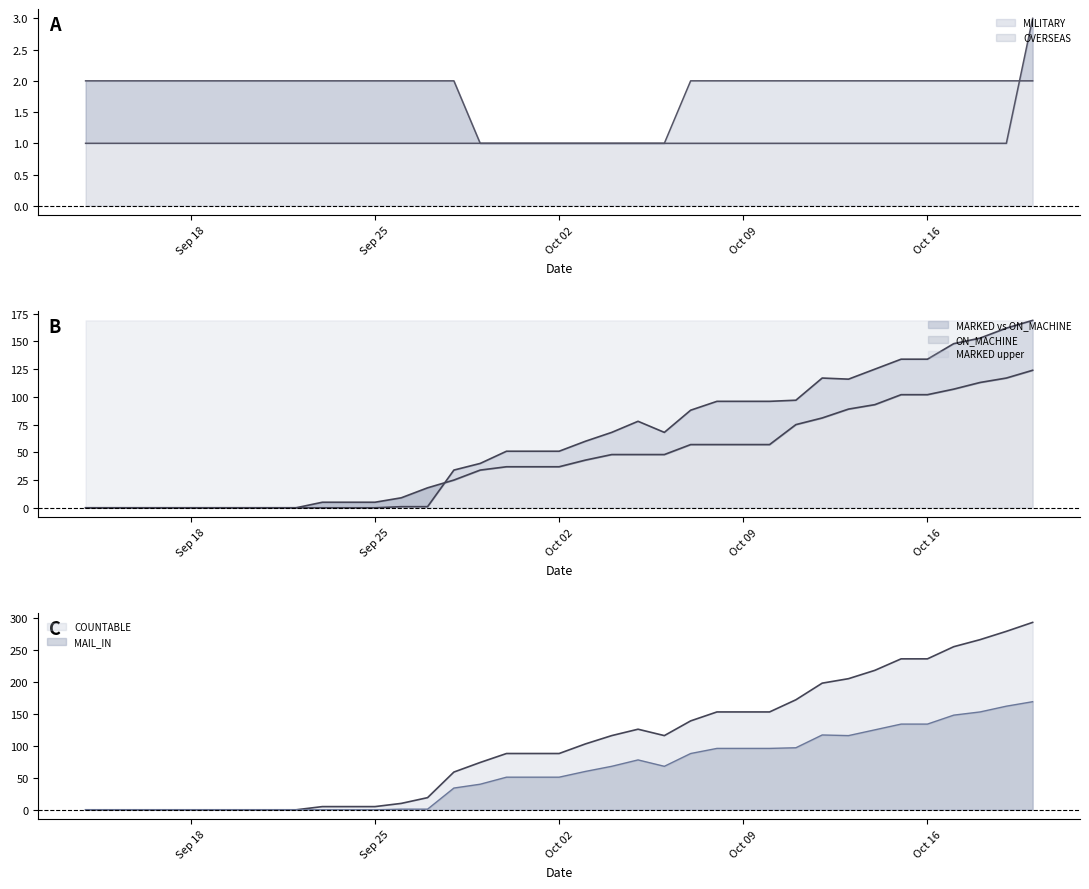

What is the difference between the COUNTABLE values at 18-Oct and 29-Sep?

192